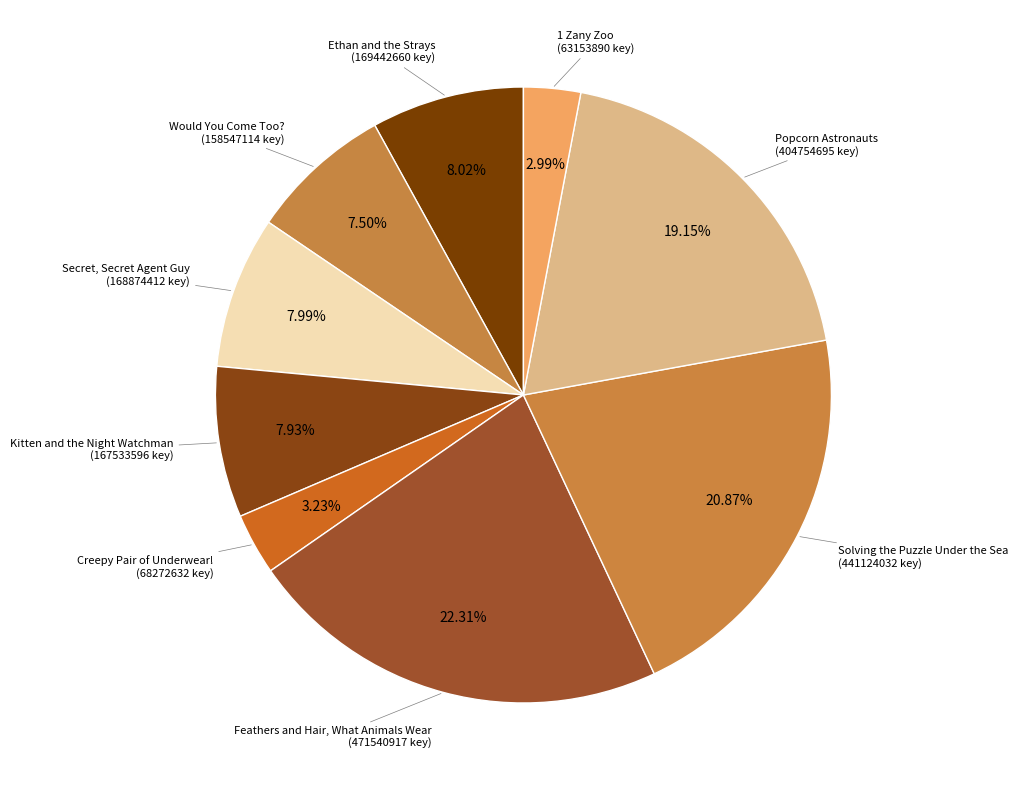

How many slices are in this pie chart?

9